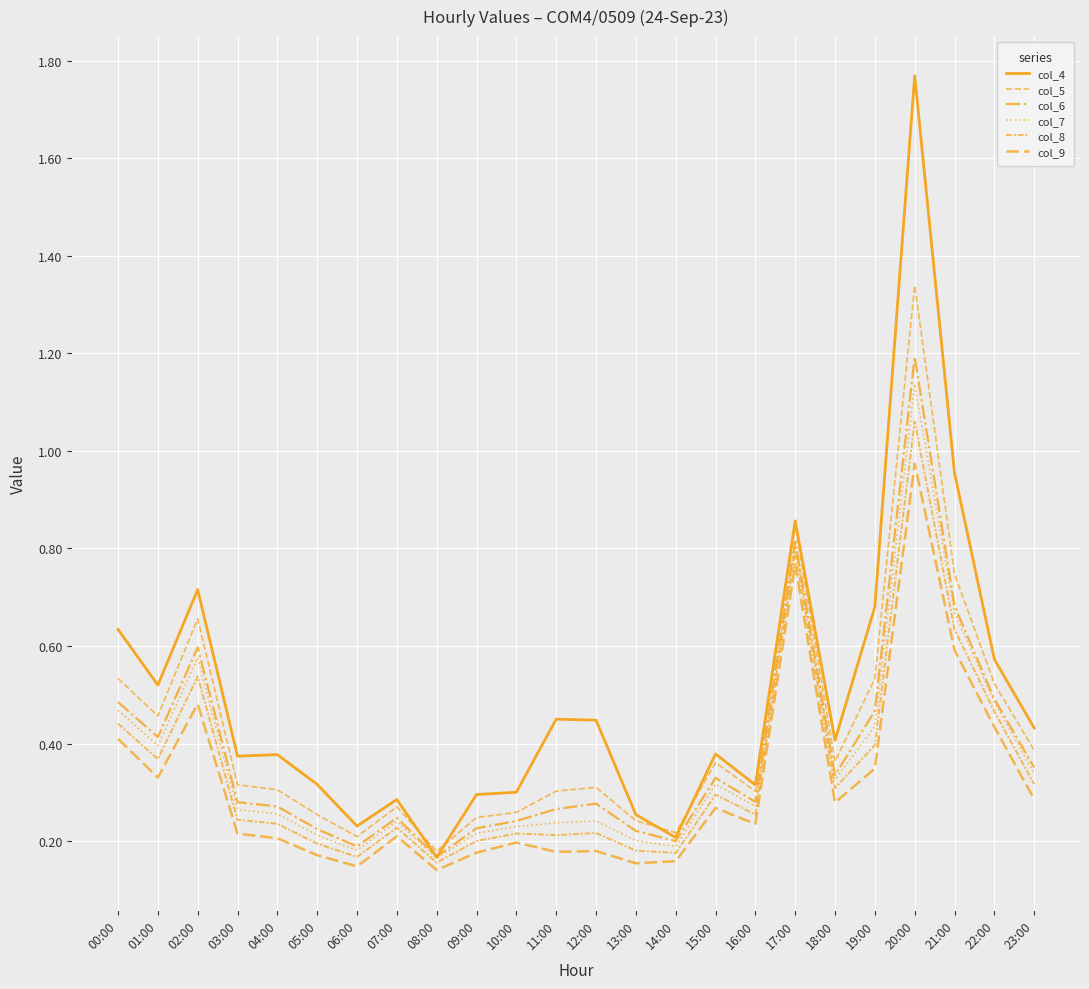

True or false: col_8 and col_7 intersect in this chart.

False